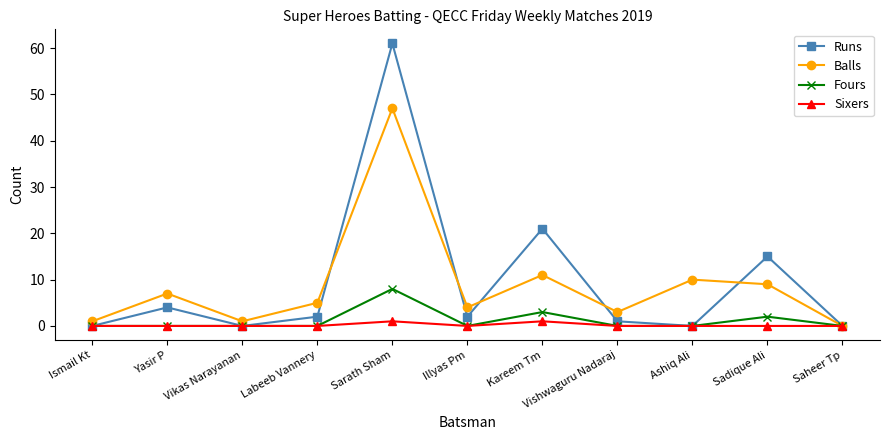

What is the difference between the Balls values at Ismail Kt and Yasir P?

6